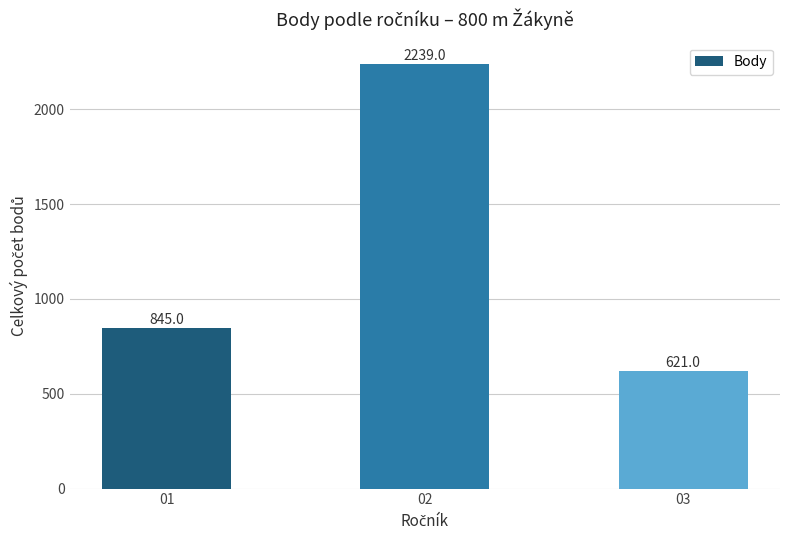

What is the difference between the maximum and minimum values?

1618